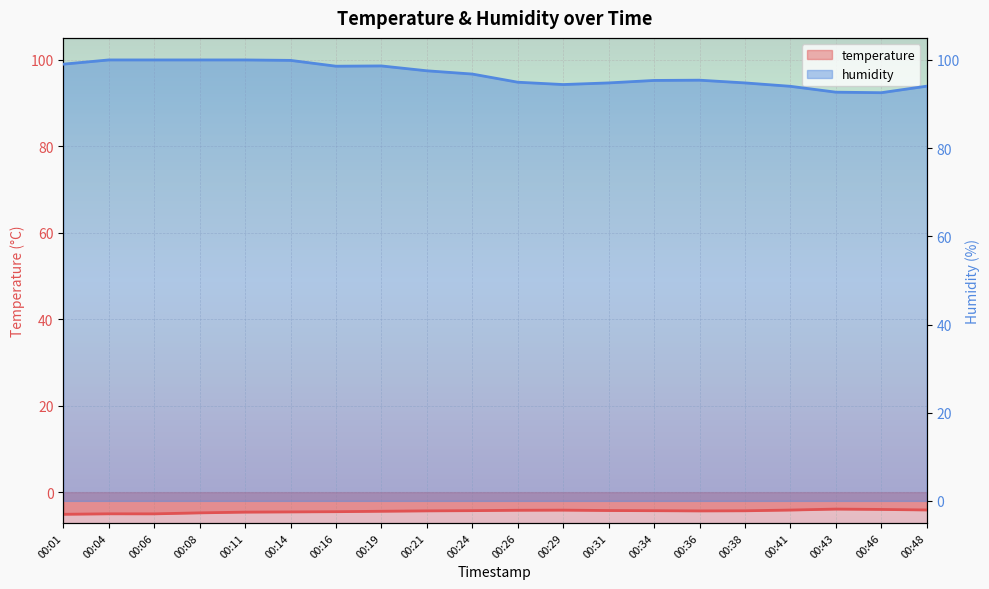

True or false: humidity has a value of 43.7 at 00:29.

False